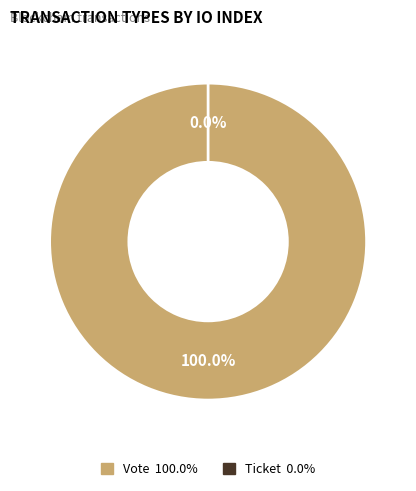

Rank the categories by value from highest to lowest.

Vote, Ticket